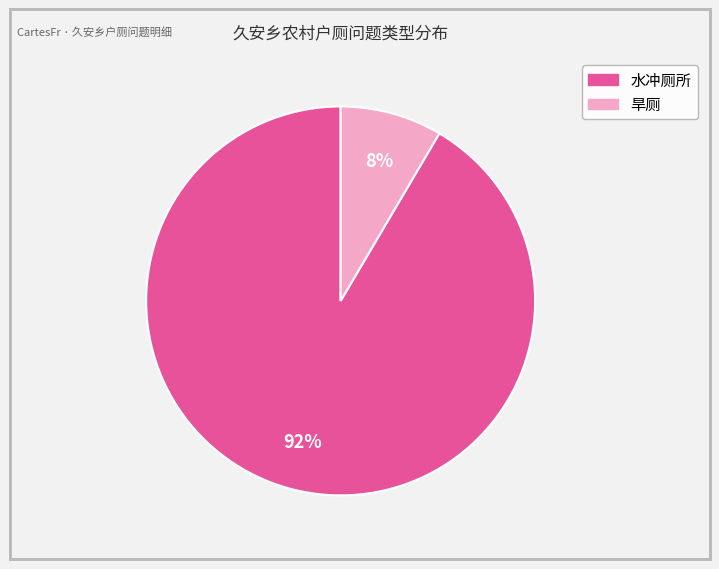

Is the sum of 旱厕 and 水冲厕所 greater than half?

Yes